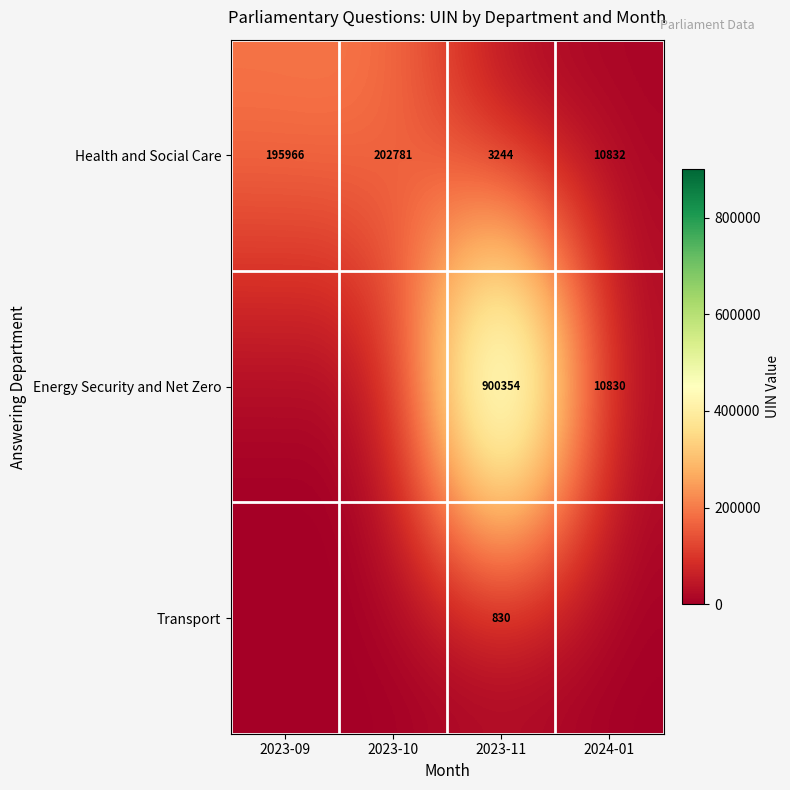

Rank the series at 2023-11 from highest to lowest value.

Energy Security and Net Zero, Health and Social Care, Transport